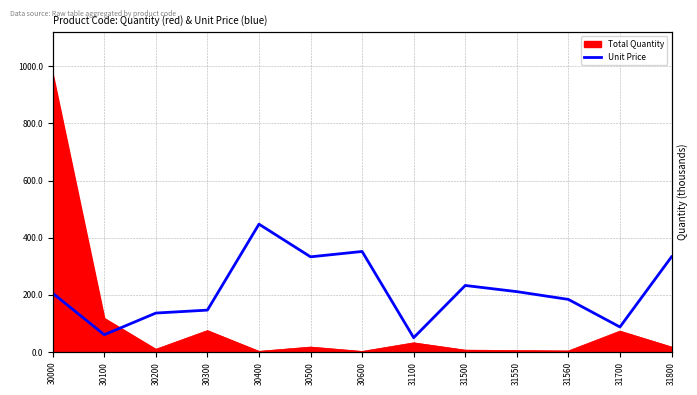

How many data points are above 220?

6